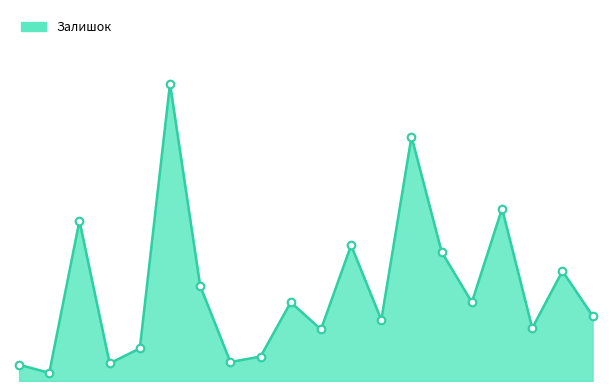

Does the chart have visible grid lines?

No